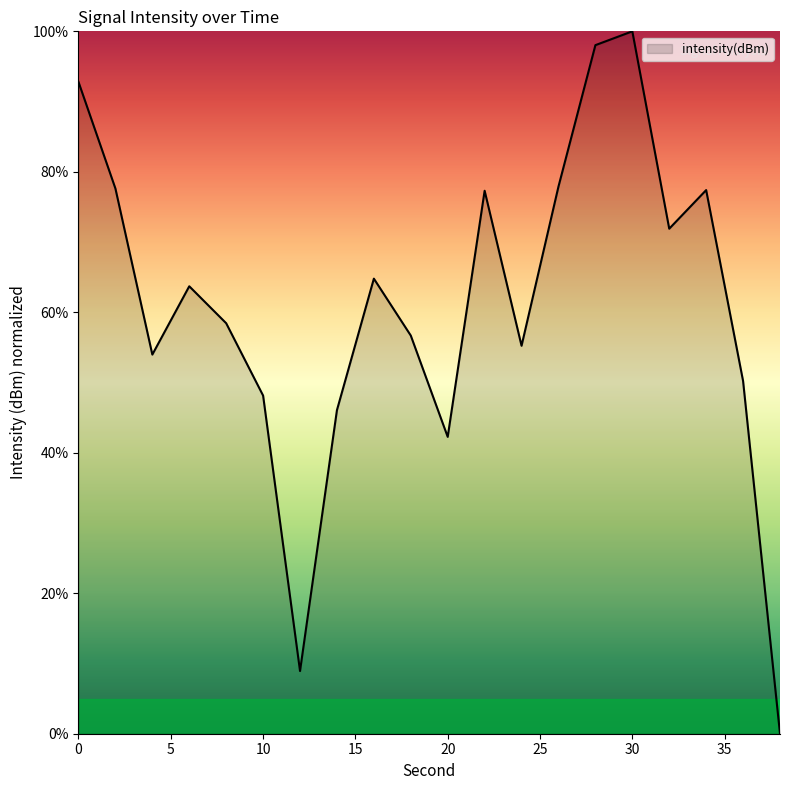

Count the number of categories in the chart.

20